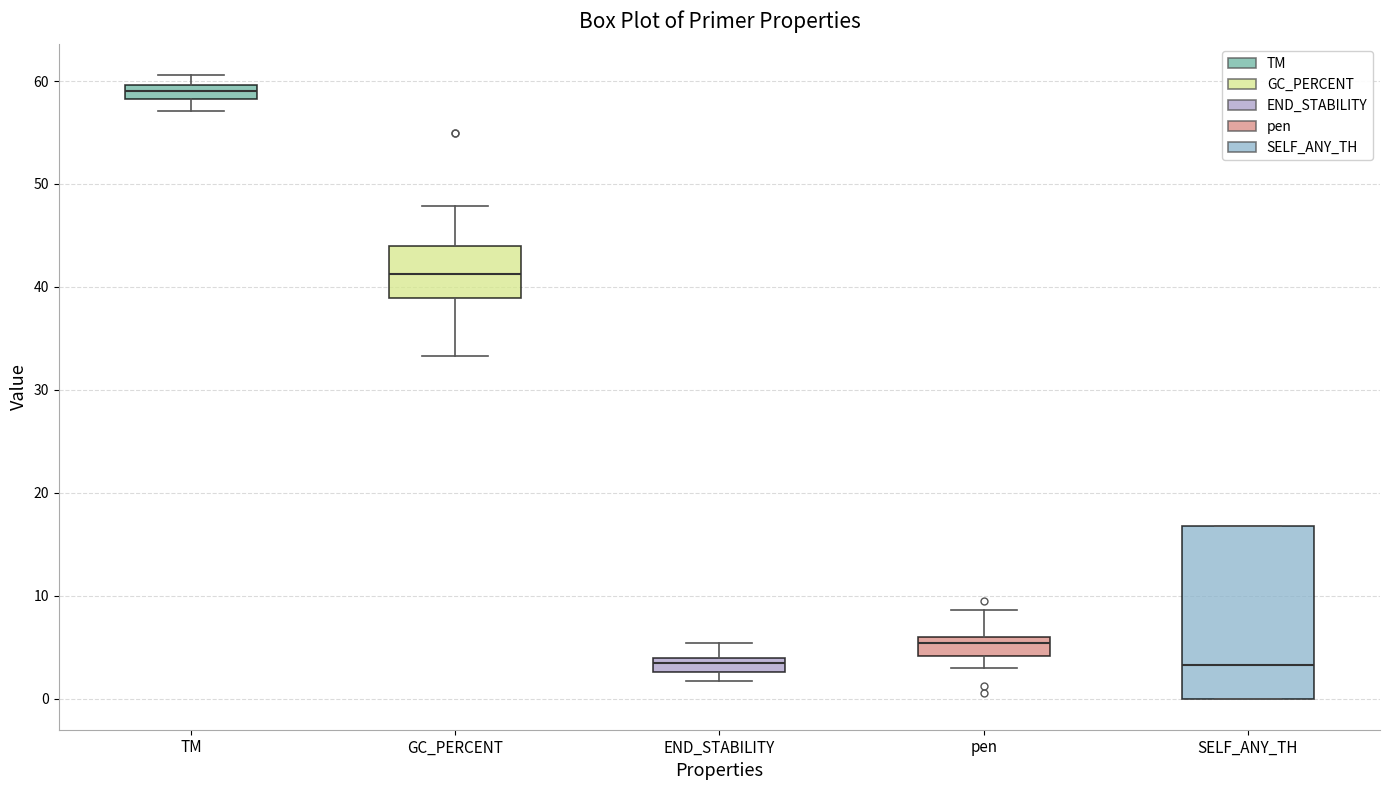

Comparing the boxes themselves (not the whiskers), which one is the tallest?

SELF_ANY_TH